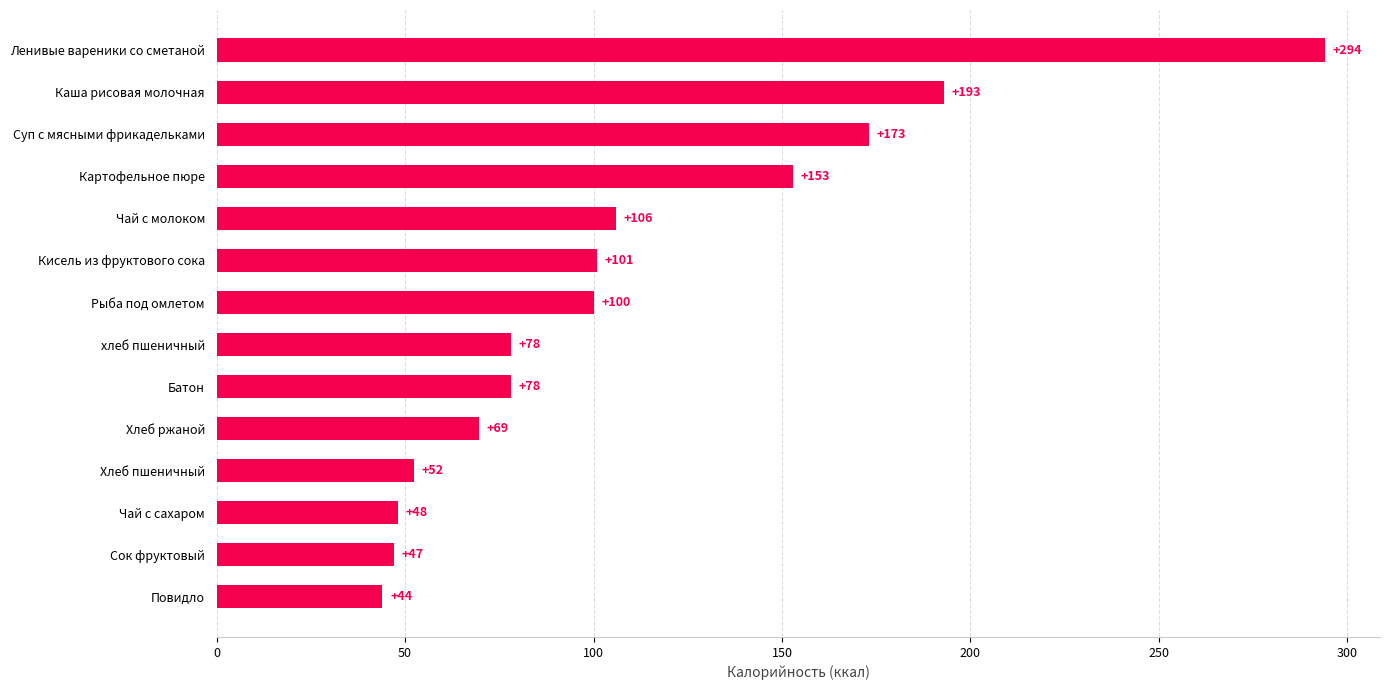

What is the sum of all values?

1537.0